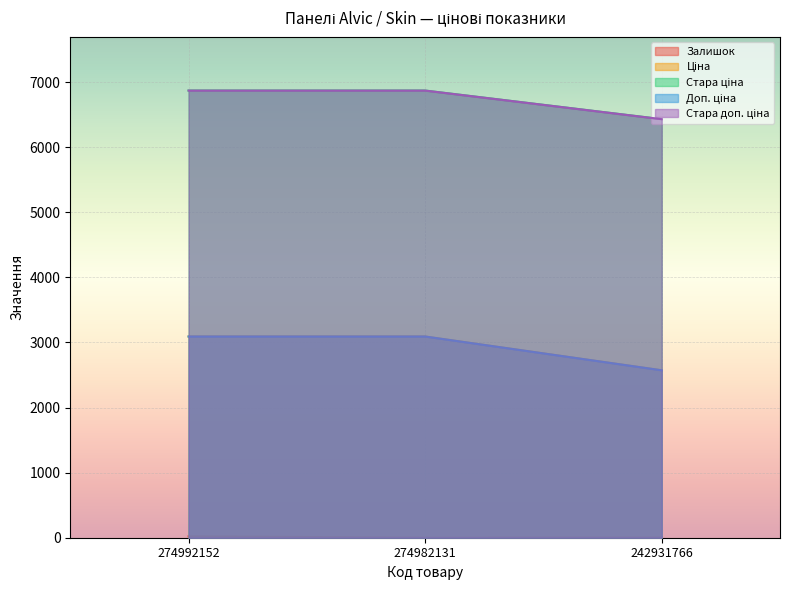

Rank the series by their maximum value, from highest to lowest.

Доп. ціна, Стара доп. ціна, Ціна, Стара ціна, Залишок